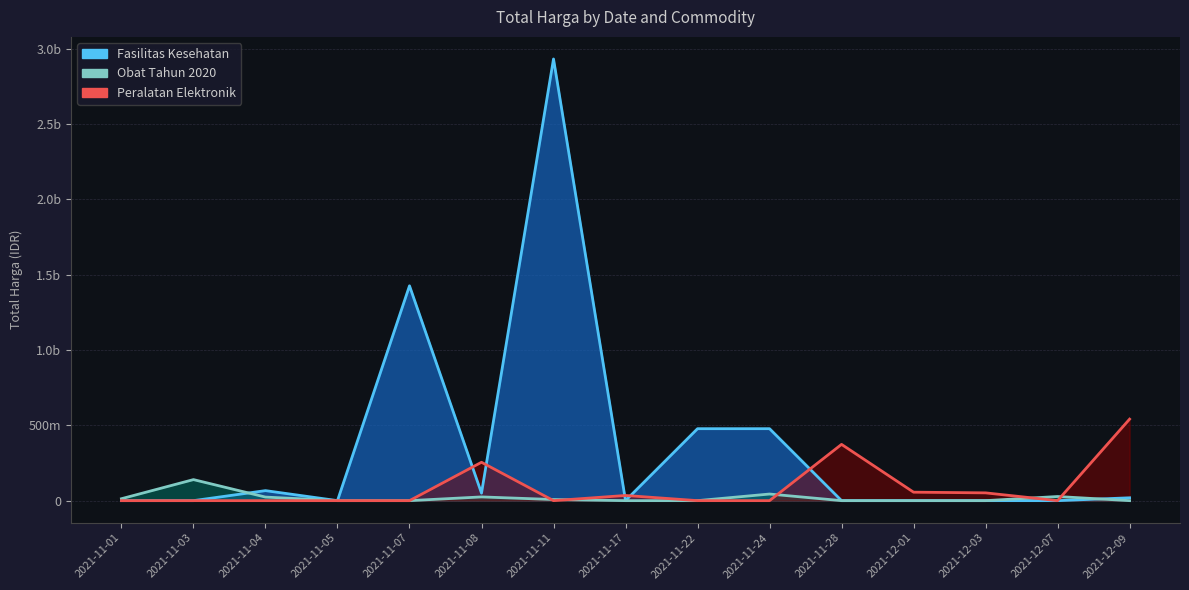

What is the label of the 8th point from the right?

2021-11-17